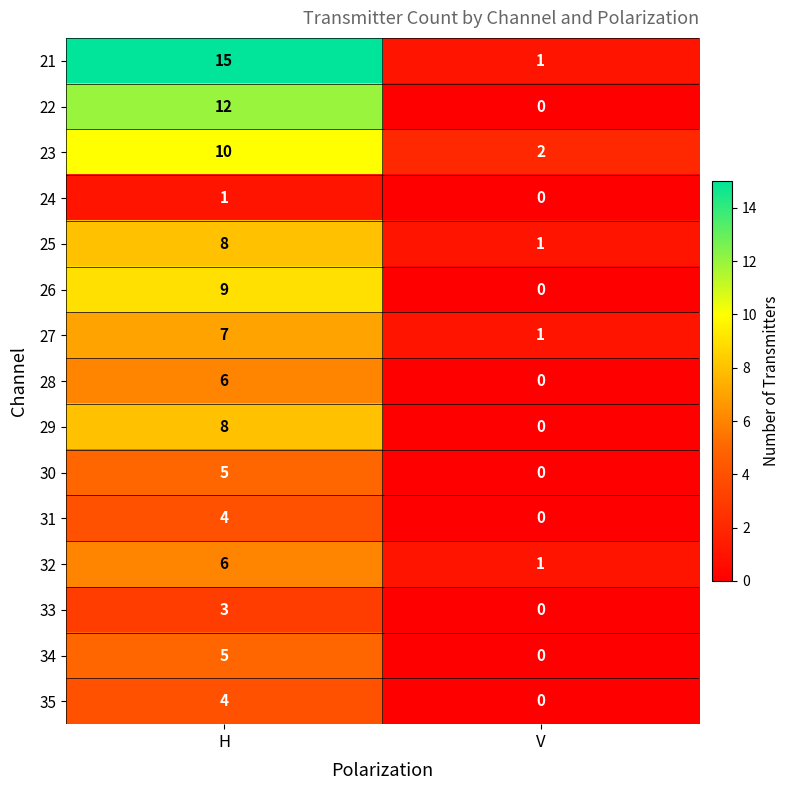

The value of 35 at V is 1. True or false?

False